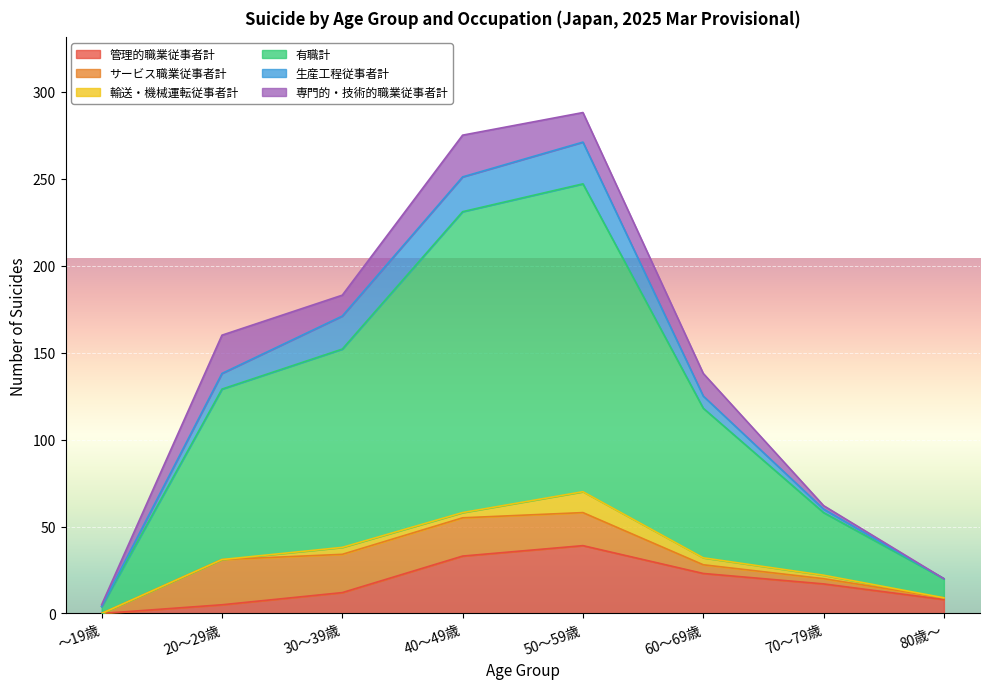

Is it true that サービス職業従事者計 equals 22 at 40～49歳?

True